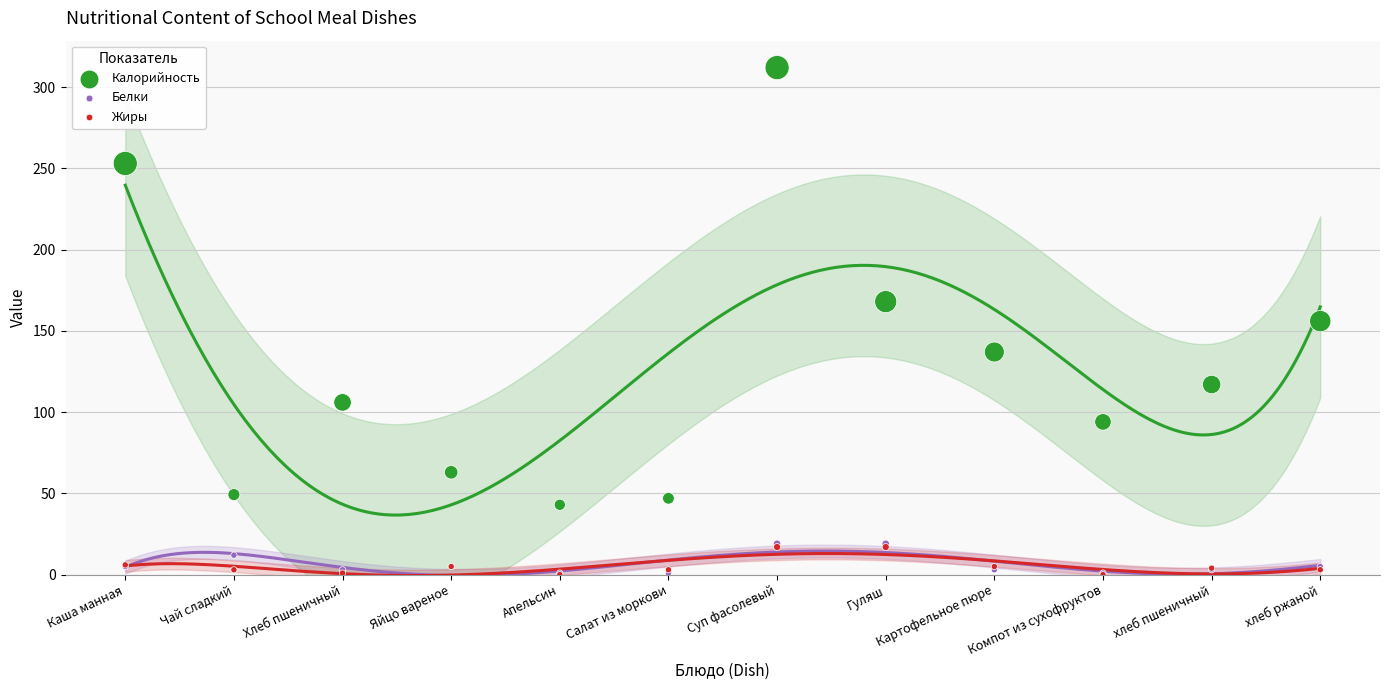

In the Калорийность series, what Y value is closest to 177?

168.0